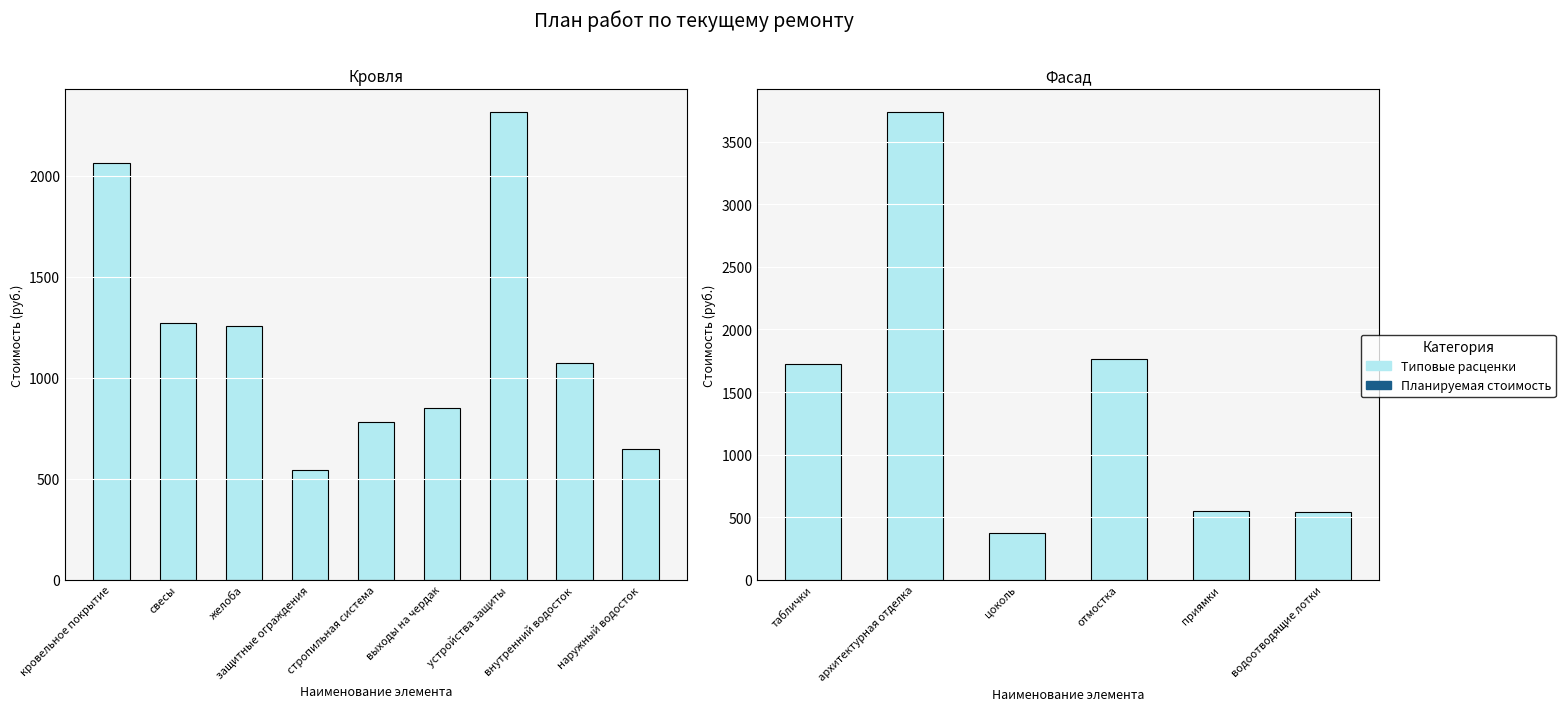

What is the label of the 6th bar from the left?

водоотводящие лотки